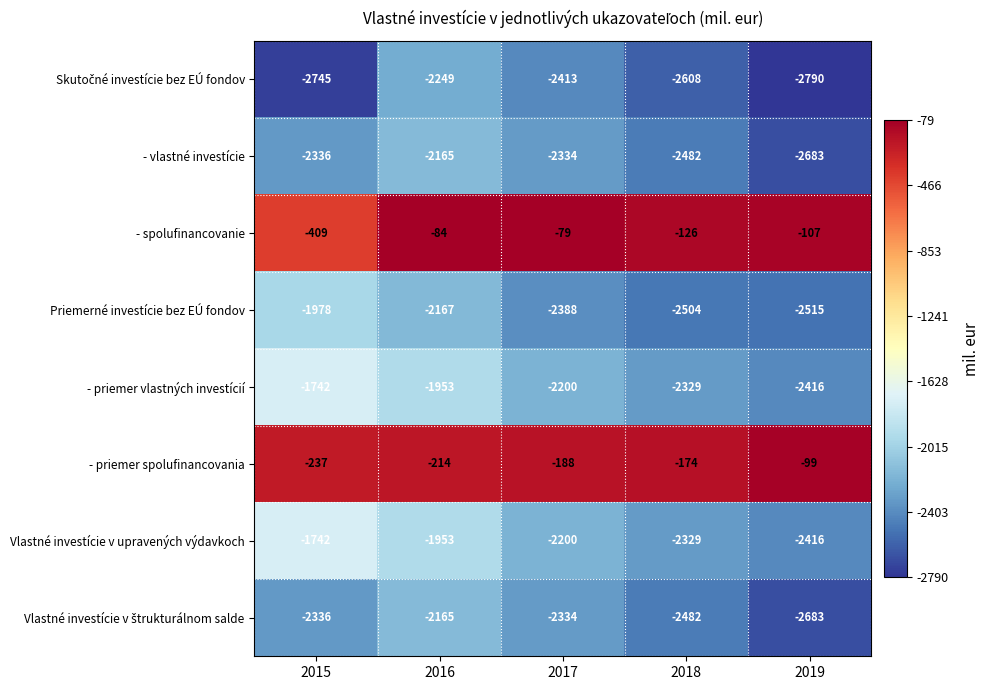

Rank the categories by Vlastné investície v upravených výdavkoch value from highest to lowest.

2015, 2016, 2017, 2018, 2019